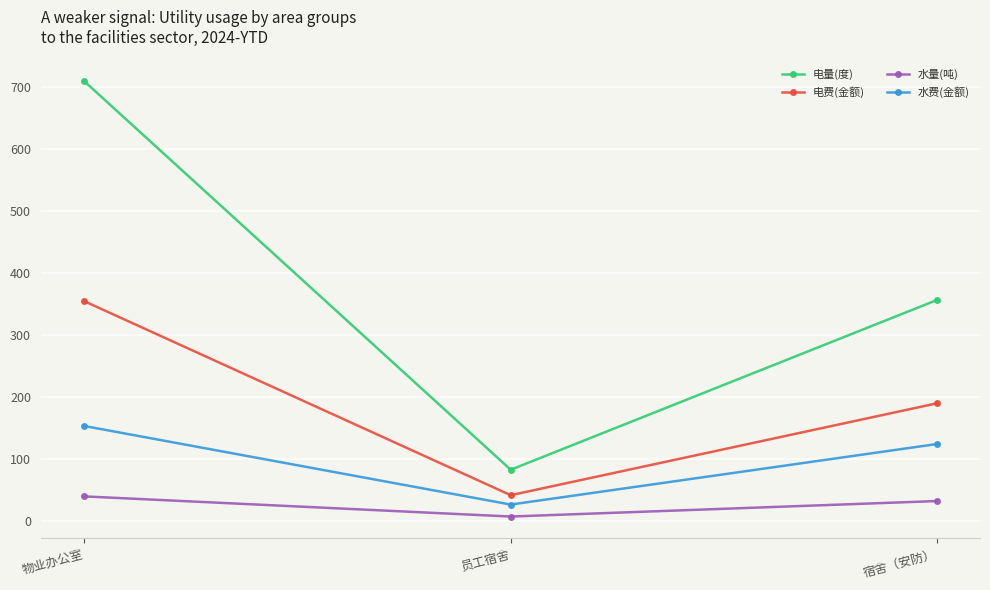

What position from the right is 物业办公室?

3